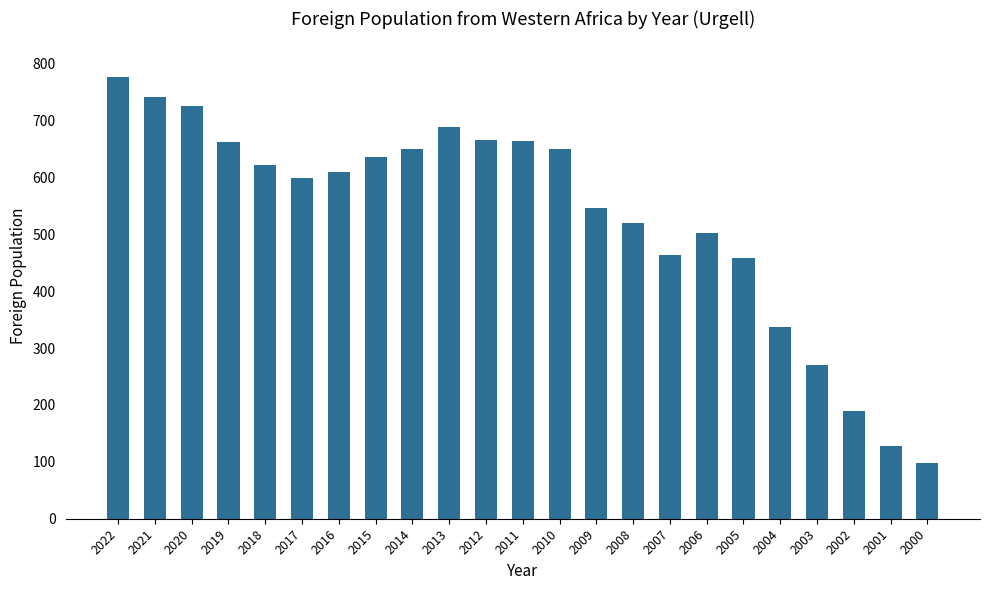

Between 2000 and 2018, which is larger?

2018